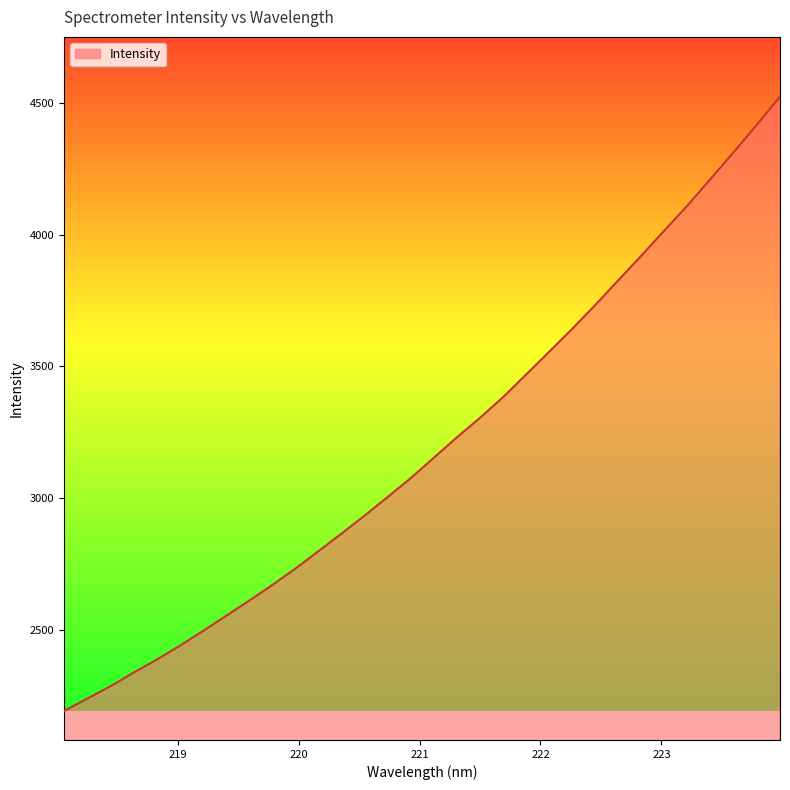

How many values exceed 3153?

16